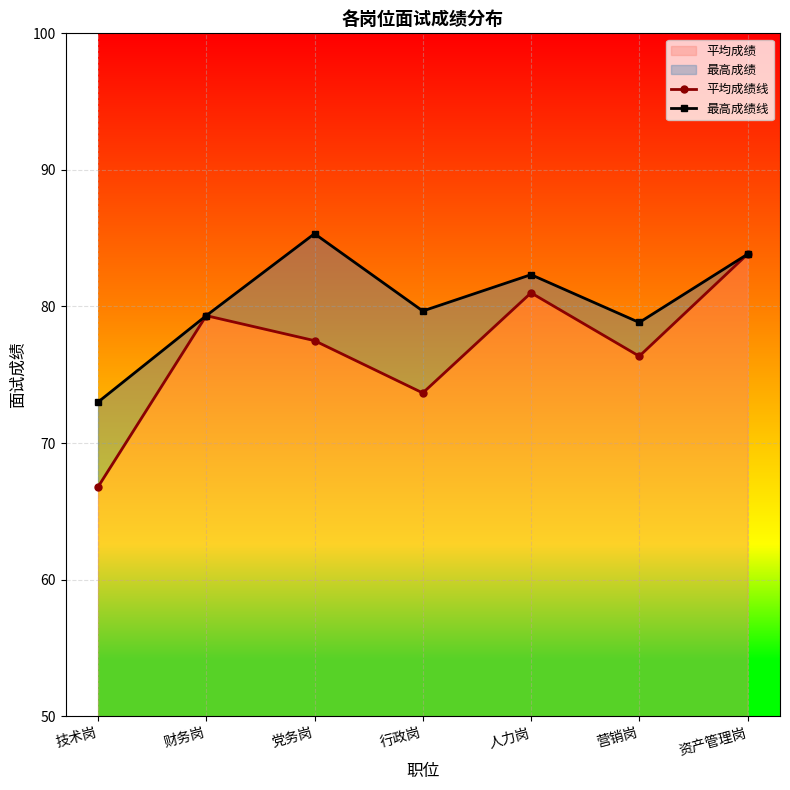

Rank the series at 营销岗 from lowest to highest value.

平均成绩线, 最高成绩线